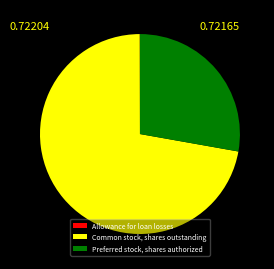

What is the largest slice in the pie chart?

Common stock, shares outstanding